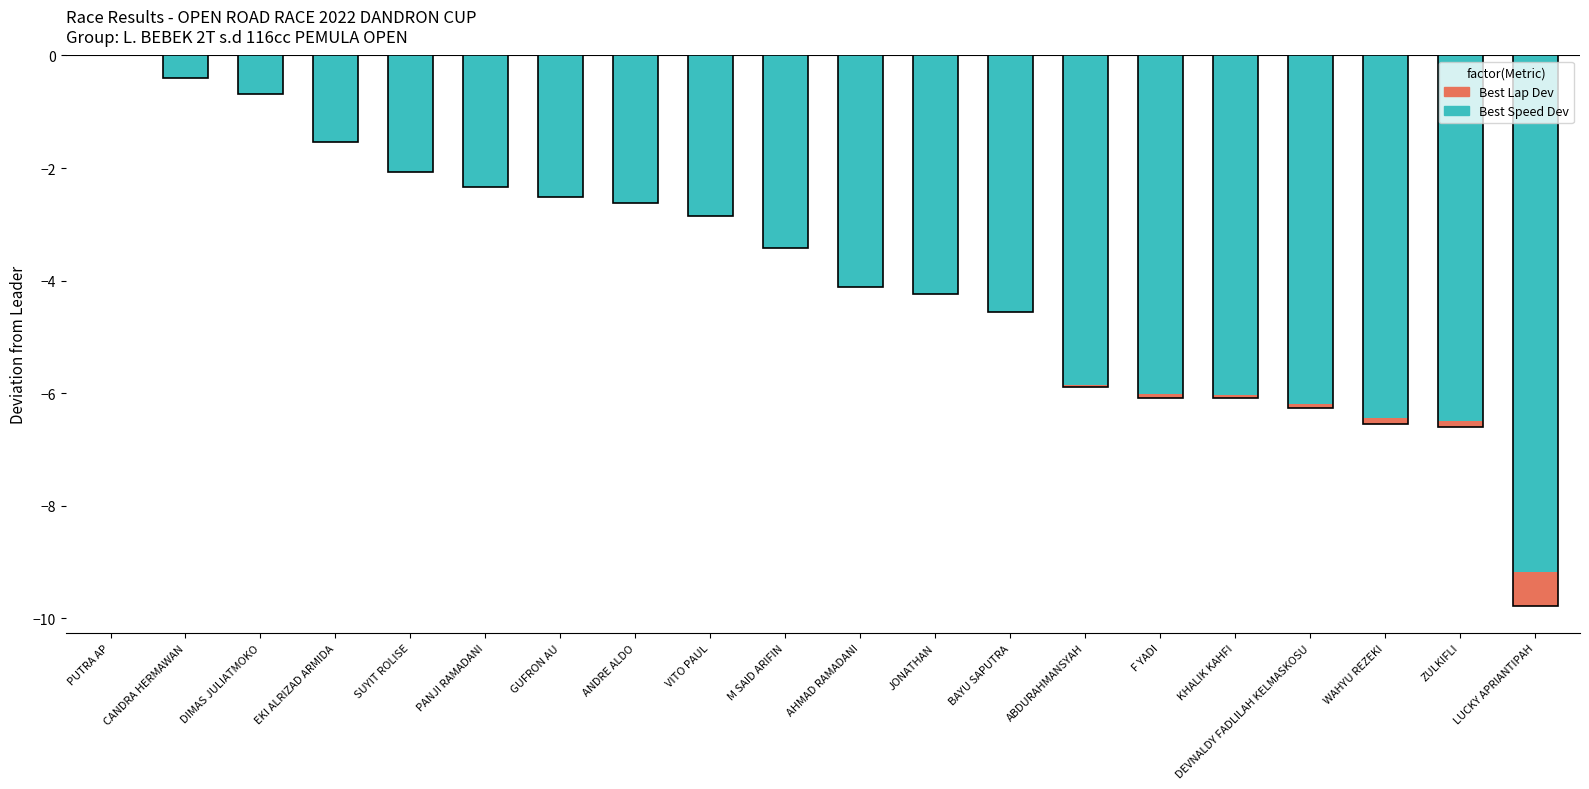

The value of Best Speed Dev at WAHYU REZEKI is -6.4. True or false?

True